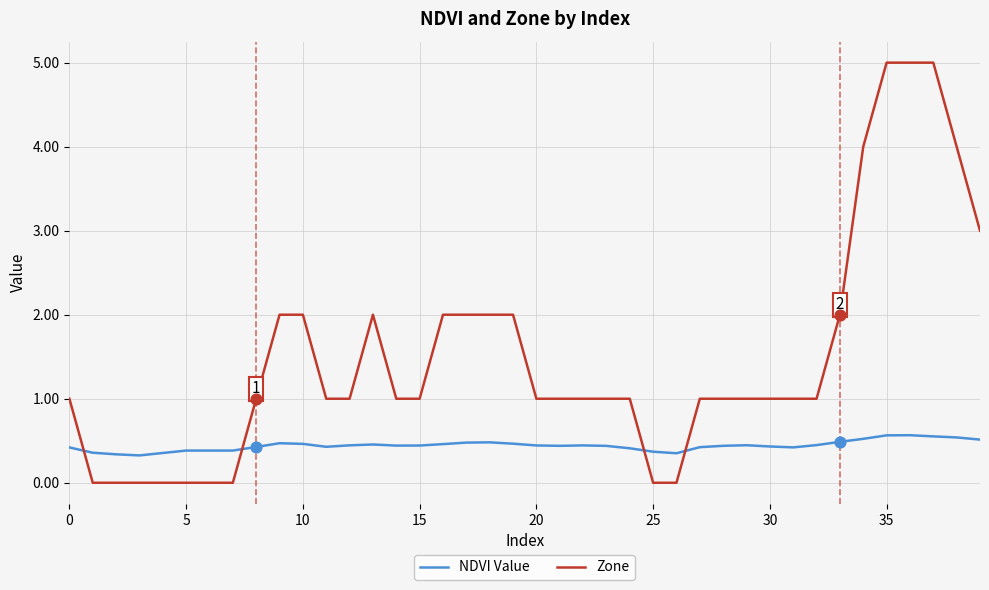

Which series has the largest range (max minus min)?

Zone